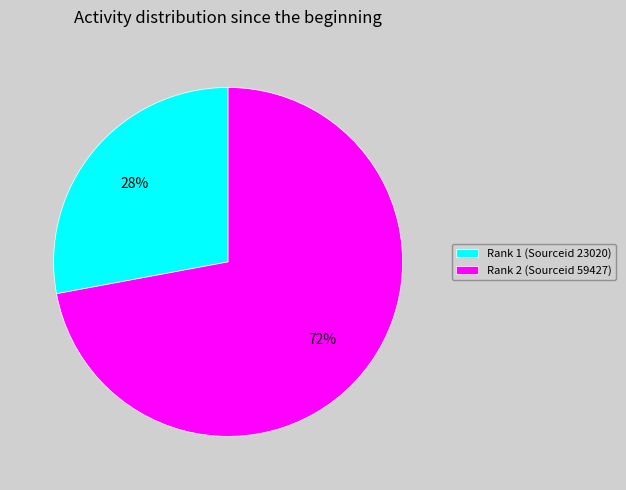

Do Rank 2 (Sourceid 59427) and Rank 1 (Sourceid 23020) together represent more than half of the pie?

Yes